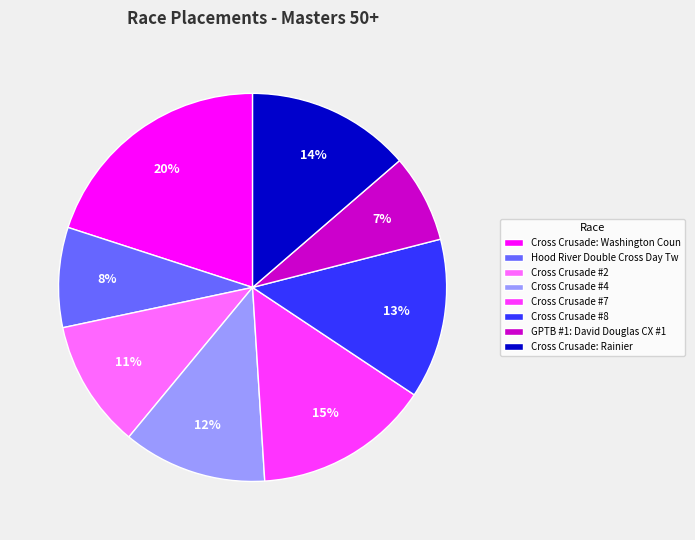

Does Cross Crusade #4 account for over 50% of the chart?

No